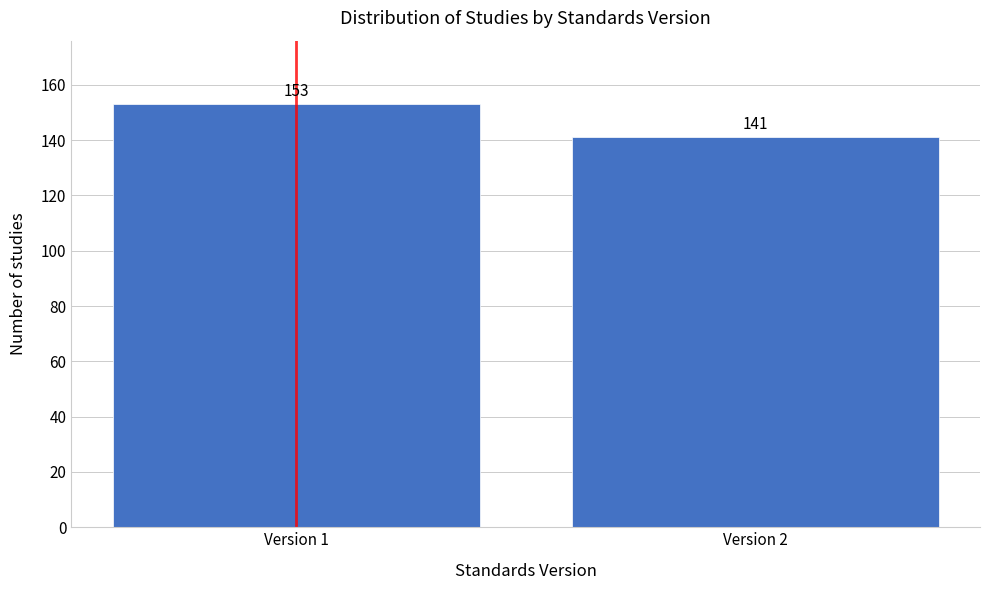

Reading left to right, what are all the values shown in this chart?

153	141